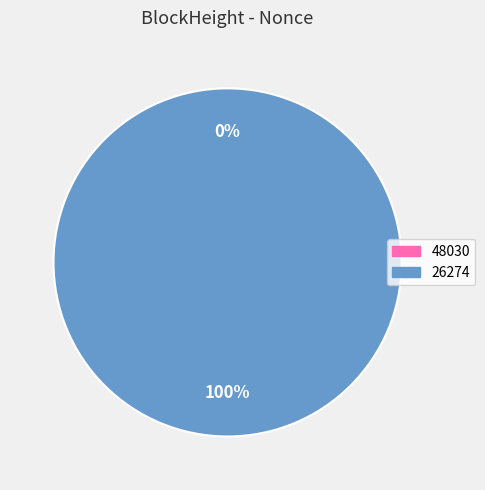

Between 48030 and 26274, which is larger?

26274